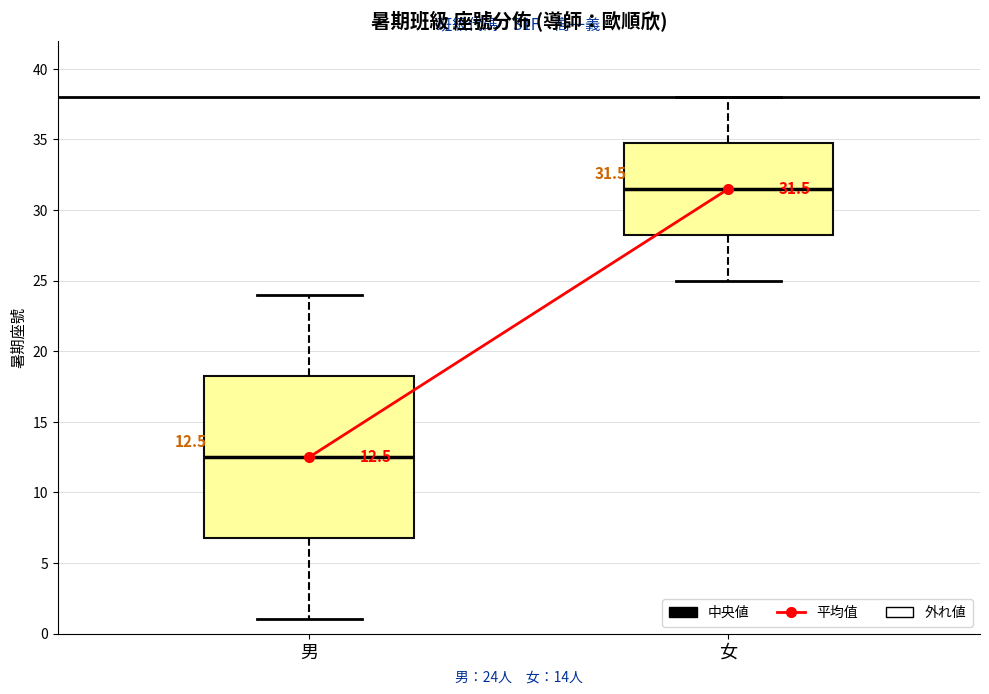

Which box's median line is the highest?

女